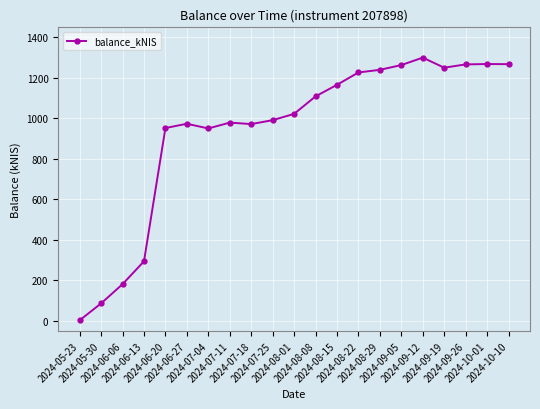

What is the difference between the second highest and second lowest values?

1182.6